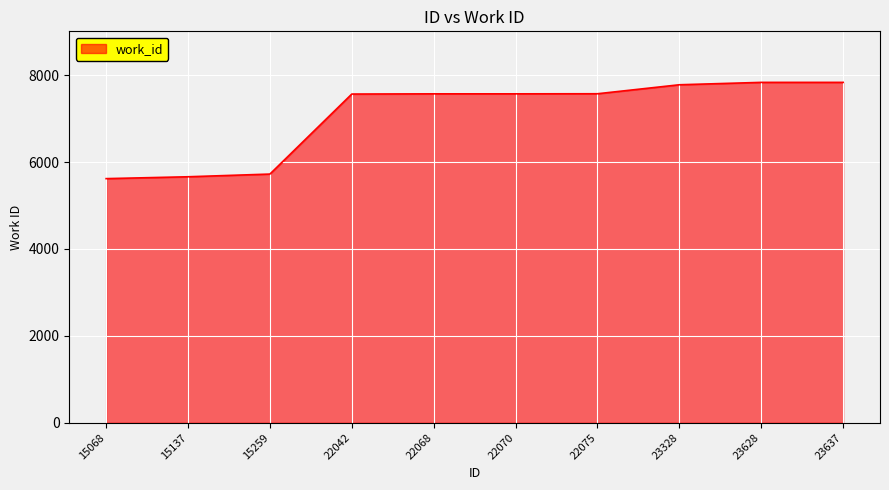

What is the change in value from 15068 to 23628?

+2217